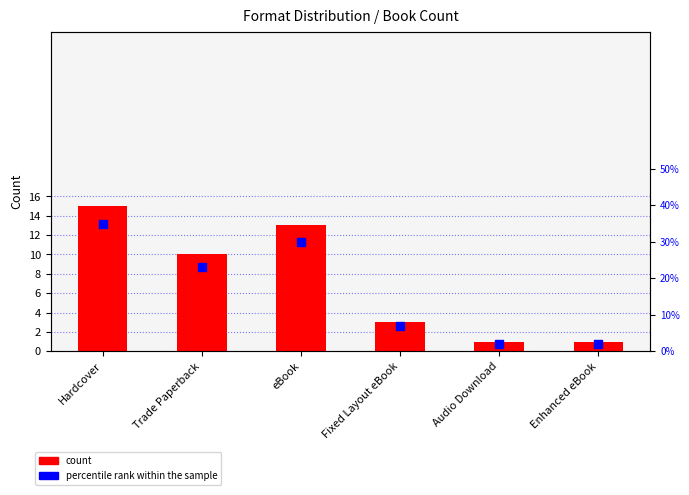

At which category is the sum across all series the highest?

Hardcover